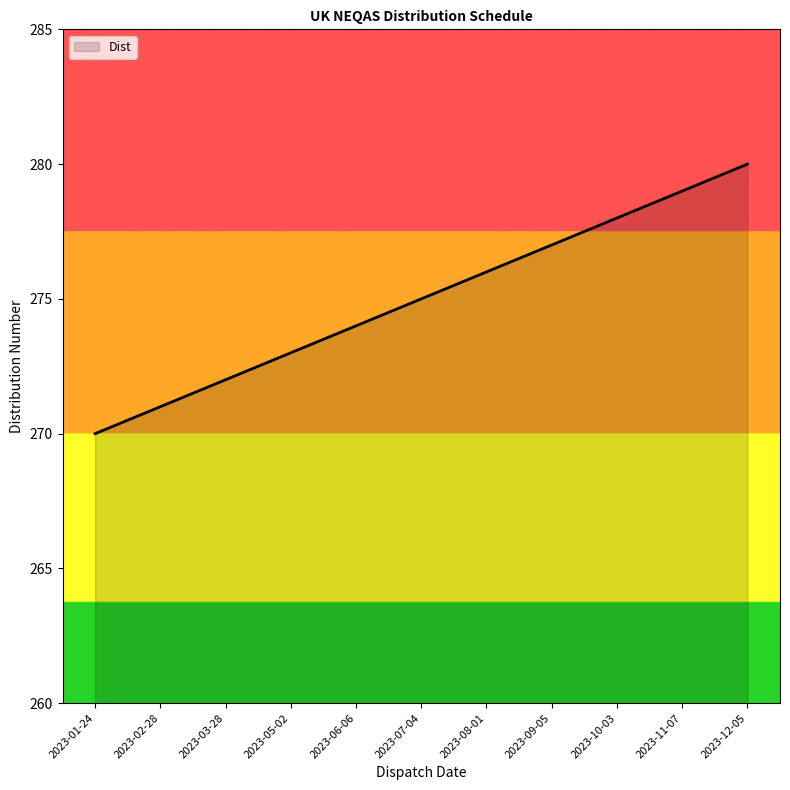

Rank the categories by value from highest to lowest.

2023-12-05, 2023-11-07, 2023-10-03, 2023-09-05, 2023-08-01, 2023-07-04, 2023-06-06, 2023-05-02, 2023-03-28, 2023-02-28, 2023-01-24